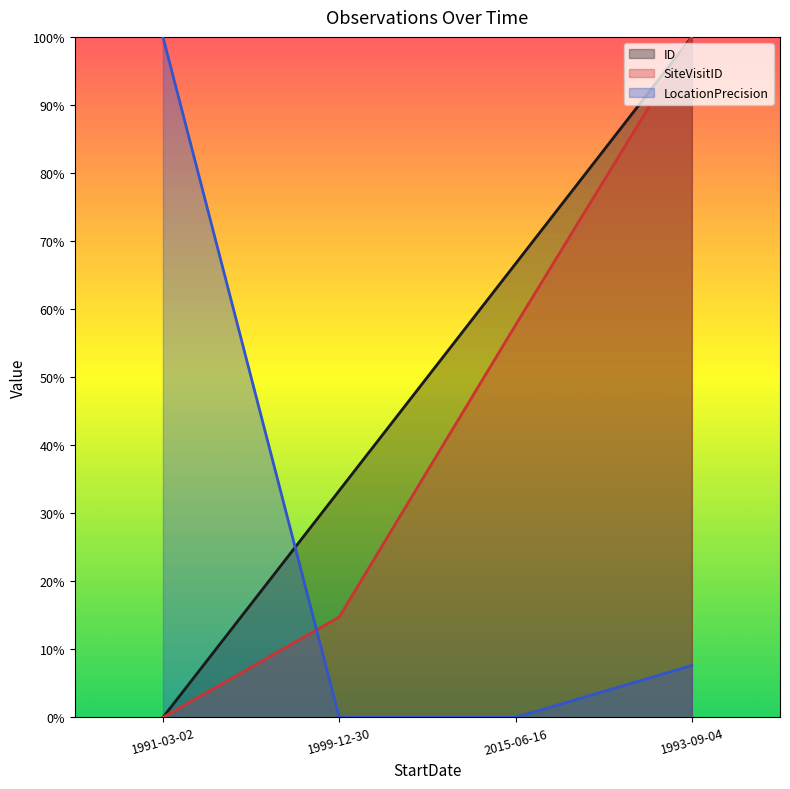

What is the maximum value for ID?

1.0